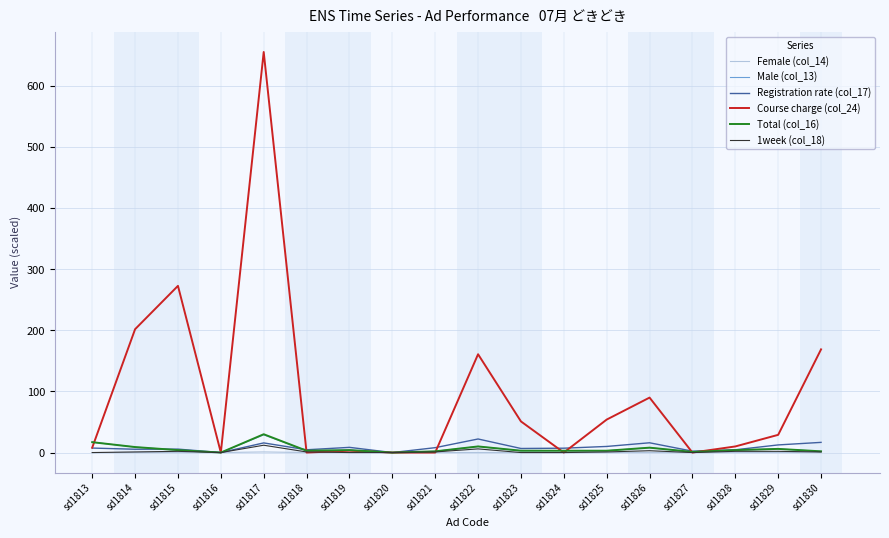

Is it true that Course charge (col_24) equals 161.0 at sd1822?

True